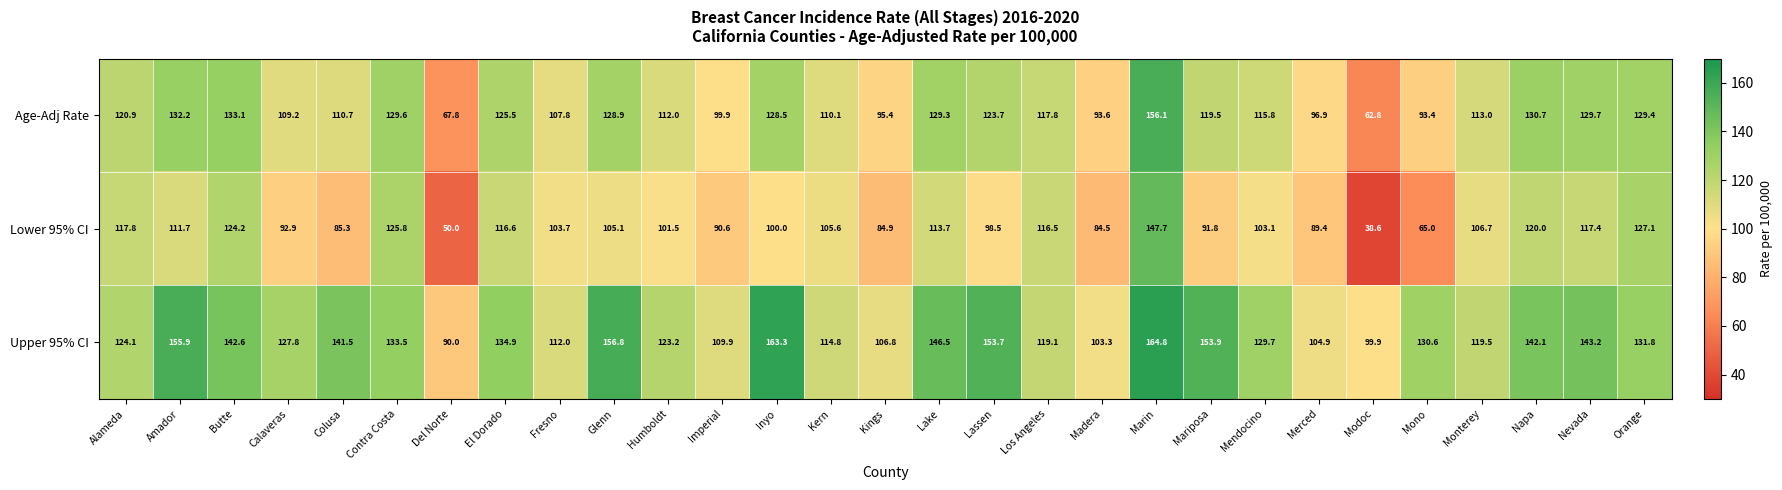

Which label corresponds to the smallest value in the chart?

Modoc